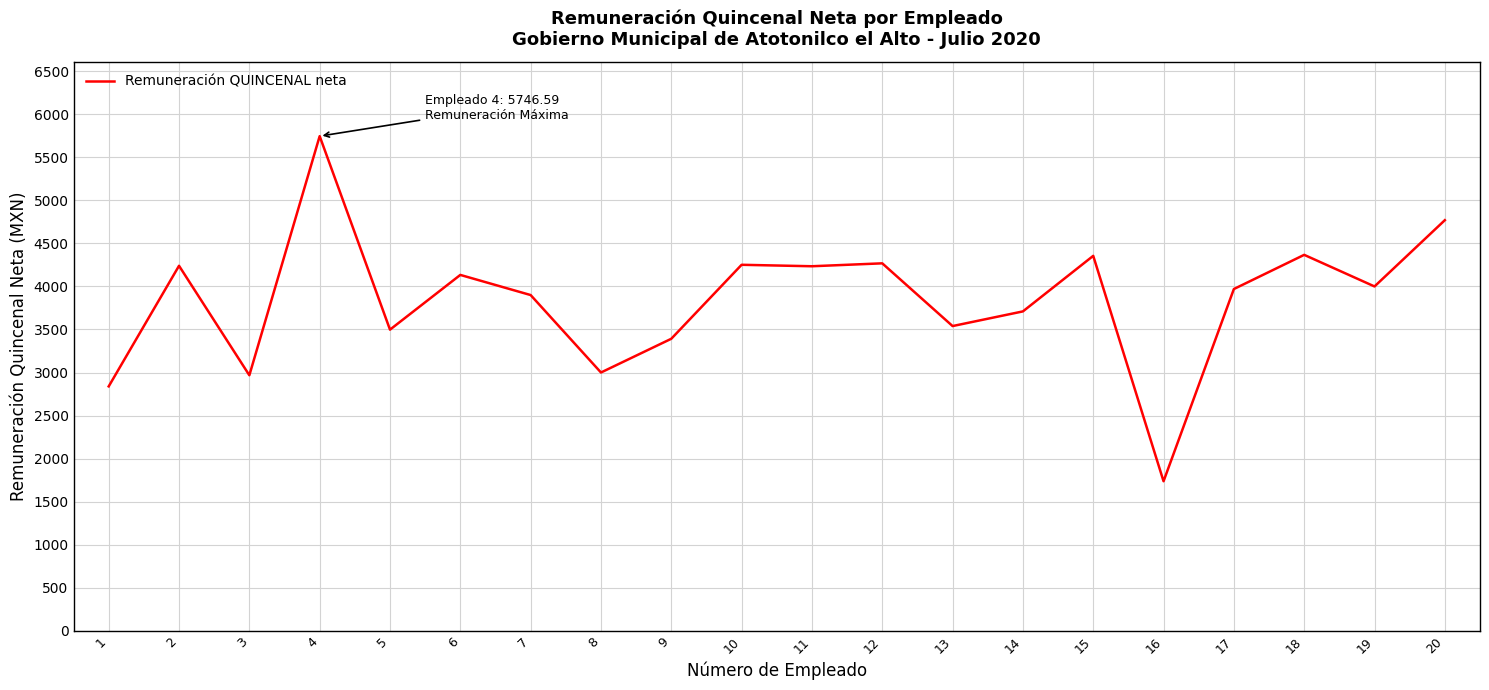

What is the approximate value at 18?

4367.2